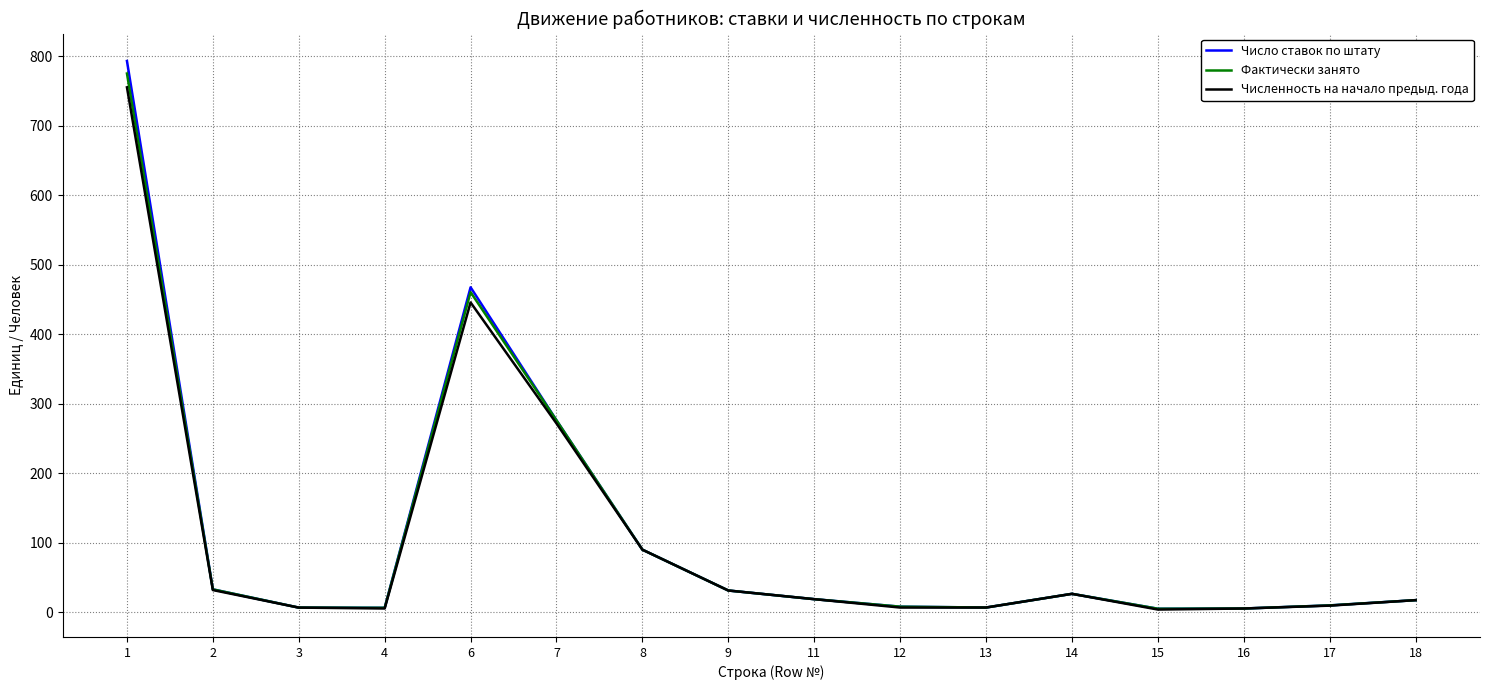

What is the difference between the highest and lowest values at 2?

1.0